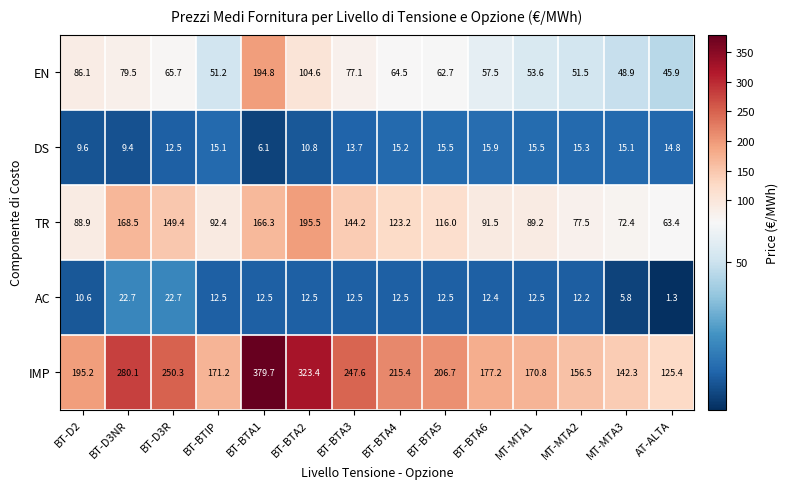

Which category has the lowest value in the TR series?

AT-ALTA